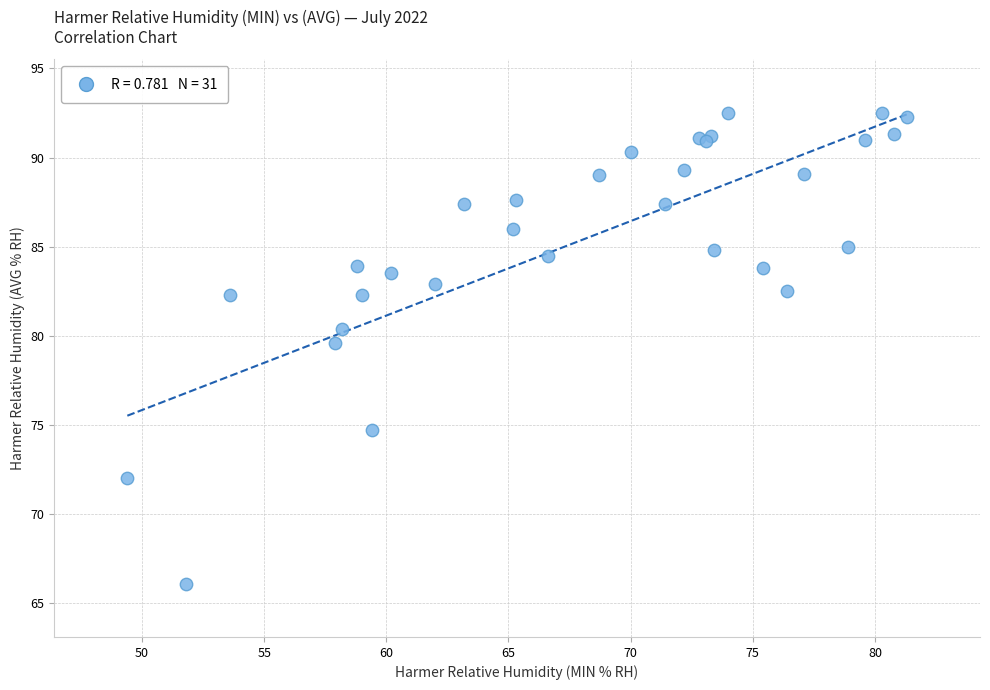

What Y value in the scatter plot is closest to 79?

79.6